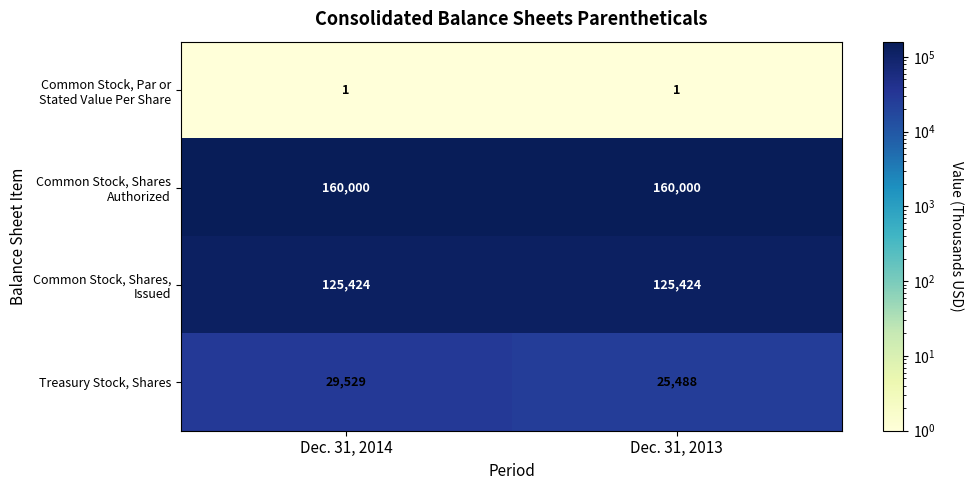

Reading left to right, list all the values displayed in this chart.

Common Stock, Par or Stated Value Per Share: Dec. 31, 2014=1	Dec. 31, 2013=1
Common Stock, Shares Authorized: Dec. 31, 2014=160000	Dec. 31, 2013=160000
Common Stock, Shares, Issued: Dec. 31, 2014=125424	Dec. 31, 2013=125424
Treasury Stock, Shares: Dec. 31, 2014=29529	Dec. 31, 2013=25488